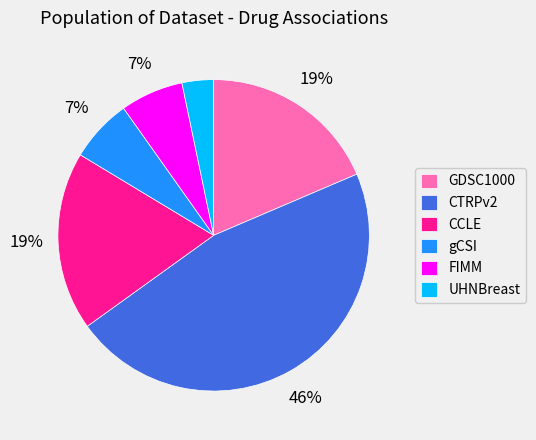

To the nearest percent, what is the difference between the largest and smallest slice percentages?

43%